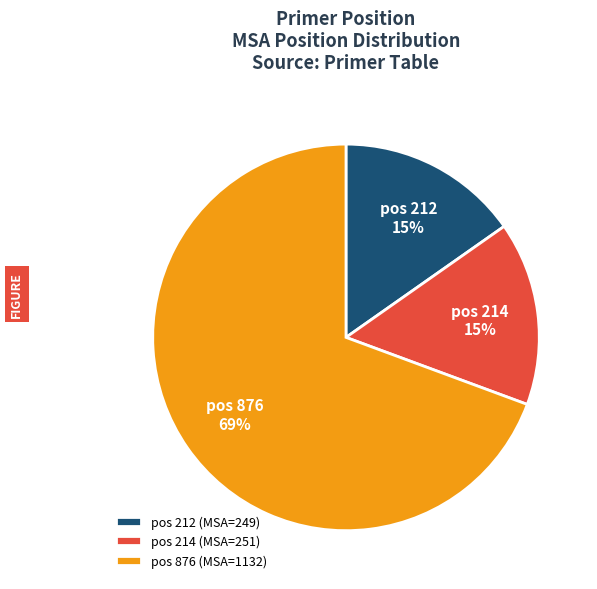

To the nearest percent, what is the combined percentage of pos 212 and pos 876?

85%